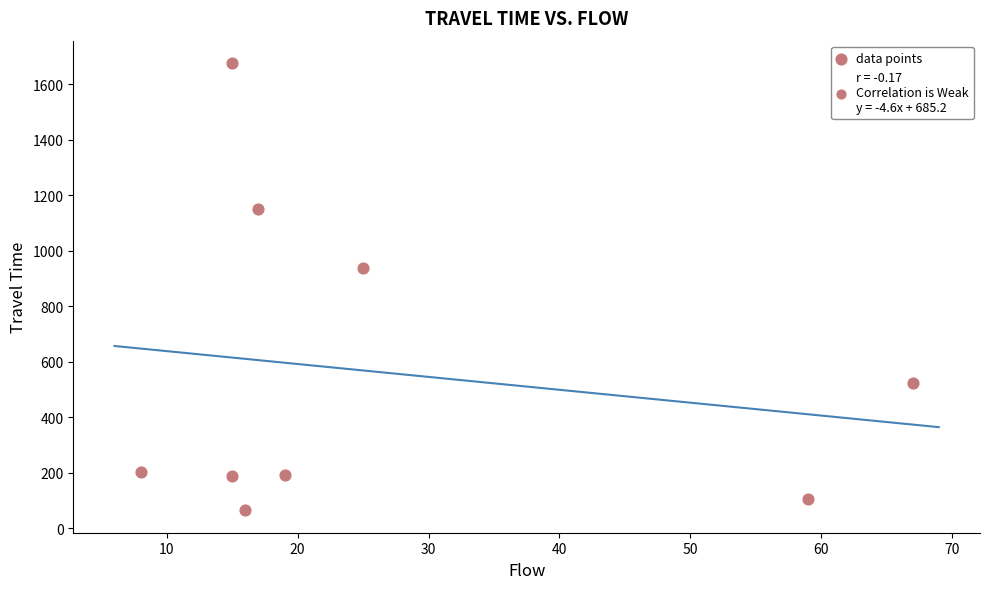

What is the range of Y values (max minus min)?

1612